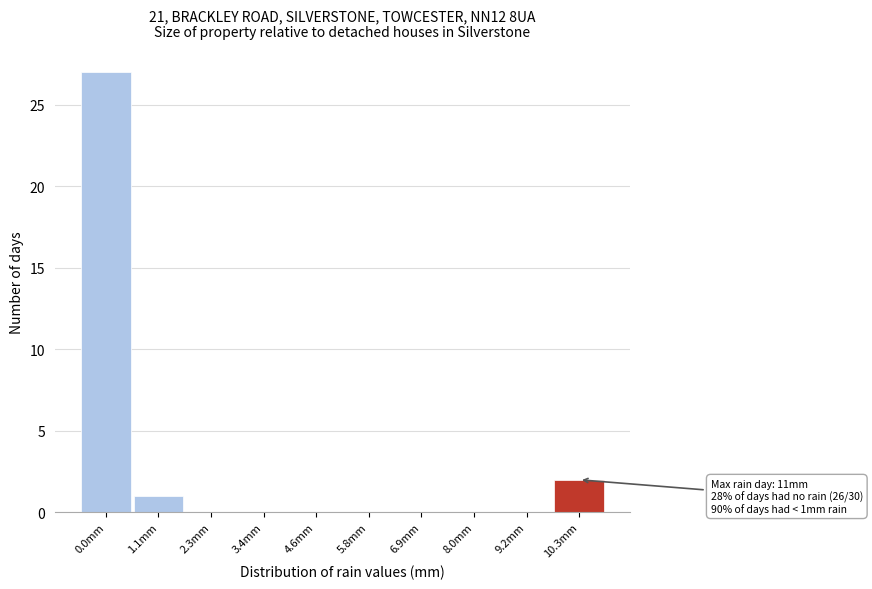

Reading right to left, transcribe all the data shown in this chart.

10.3mm=2	9.2mm=0	8.0mm=0	6.9mm=0	5.8mm=0	4.6mm=0	3.4mm=0	2.3mm=0	1.1mm=1	0.0mm=27